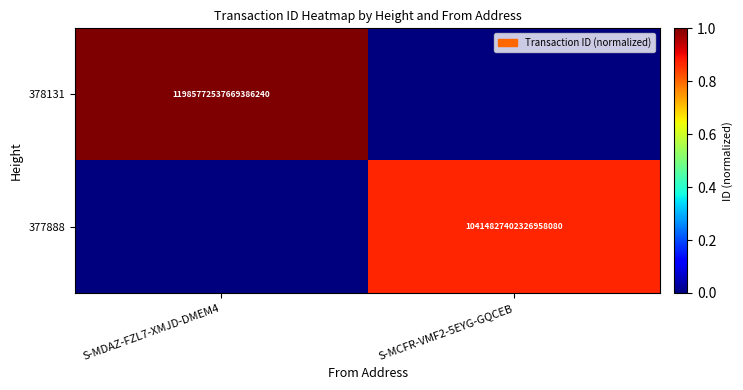

Is the value of 377888 at S-MCFR-VMF2-5EYG-GQCEB greater than the value of 378131 at S-MDAZ-FZL7-XMJD-DMEM4?

No